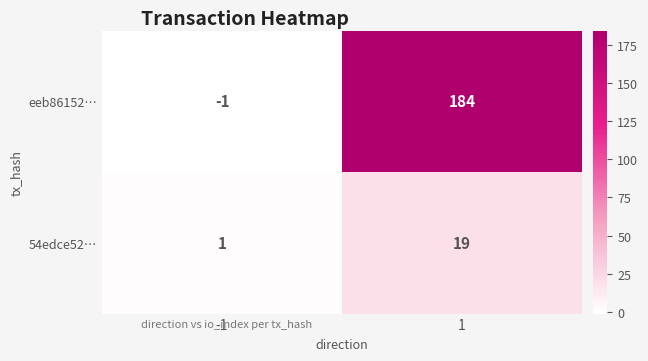

Which has a higher value, 1 or -1?

1